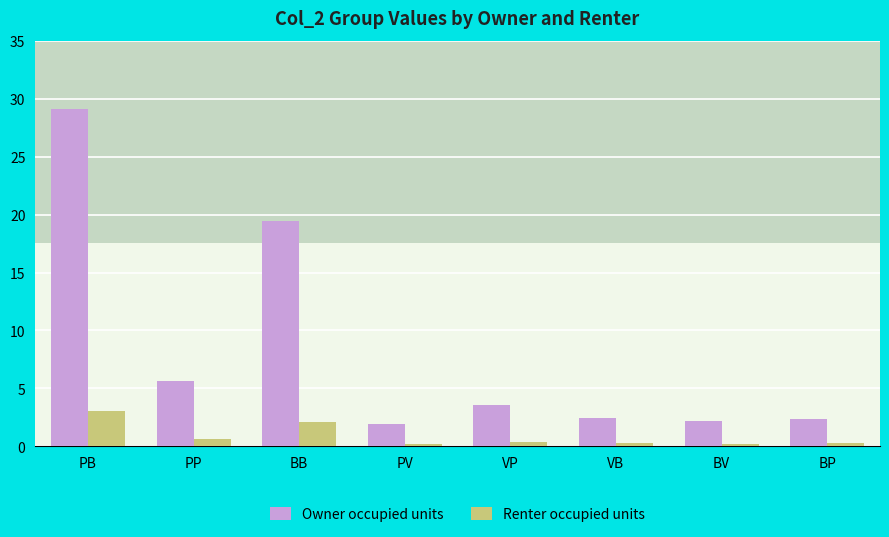

Which category has the highest value across all series?

PB